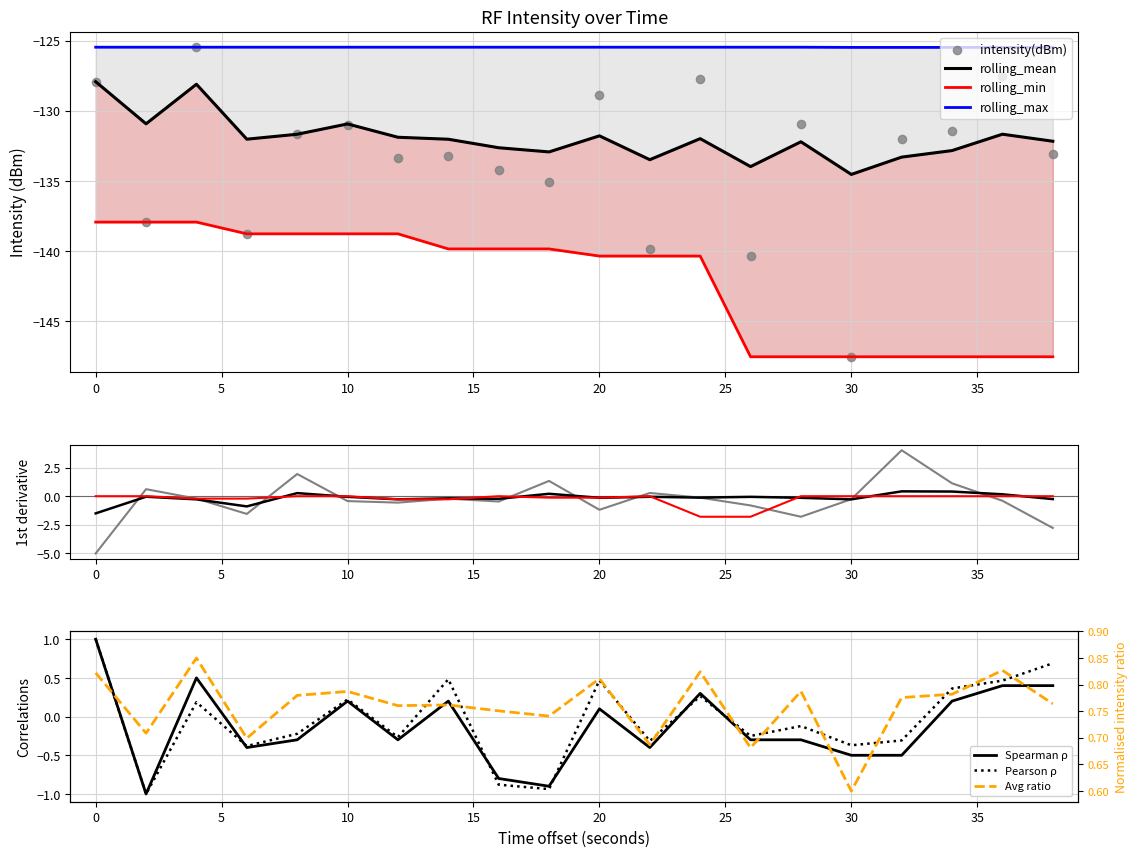

Is the value of rolling_mean at 12 greater than the value of rolling_min at 30?

Yes